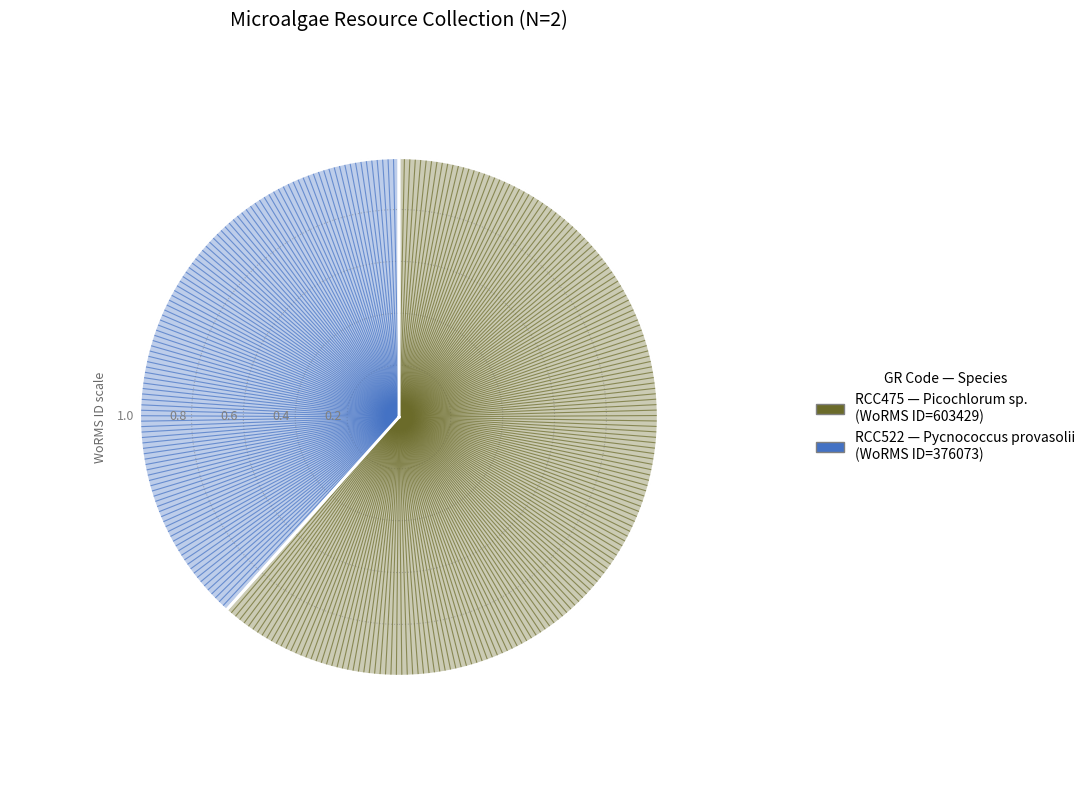

True or false: RCC475 accounts for 62% of the total.

True